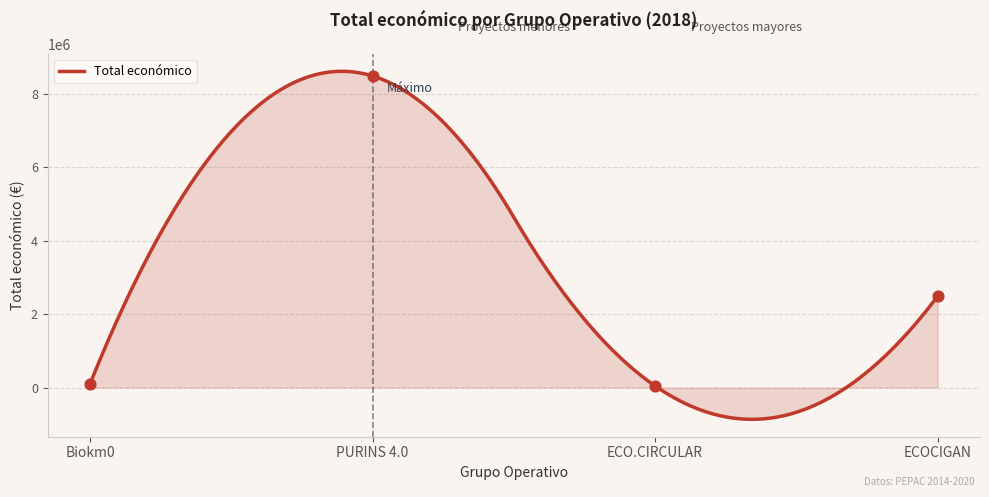

Between ECOCIGAN and Biokm0, which is larger?

ECOCIGAN